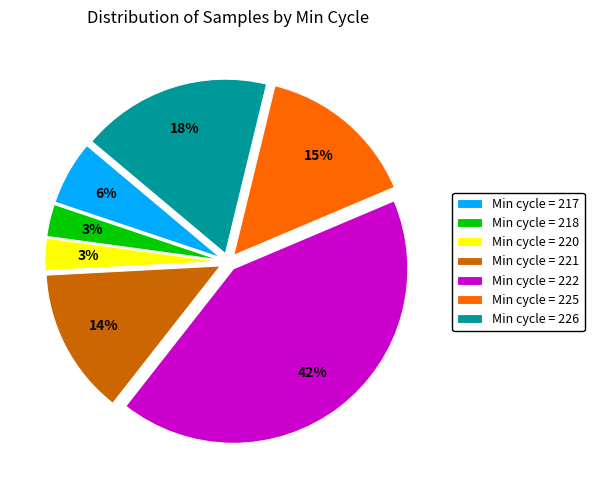

Is there any slice that represents more than half of the pie?

No